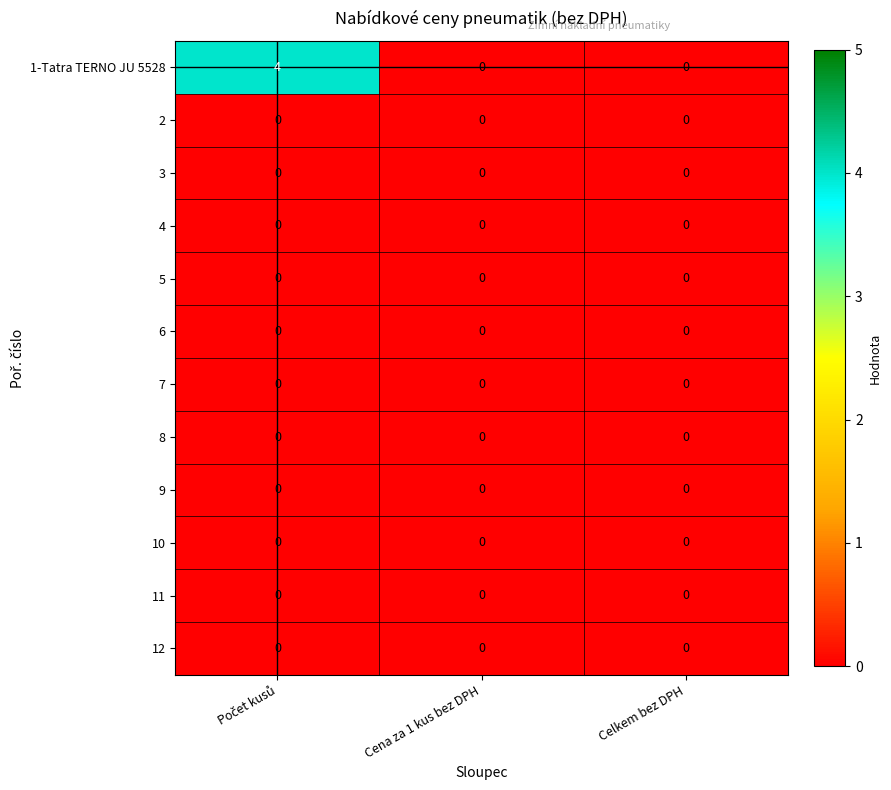

Which series has the widest spread of values?

1-Tatra TERNO JU 5528